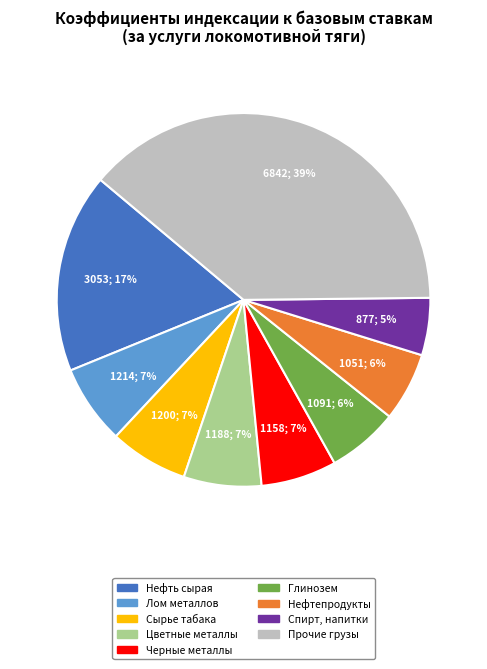

How many slices are in this pie chart?

9